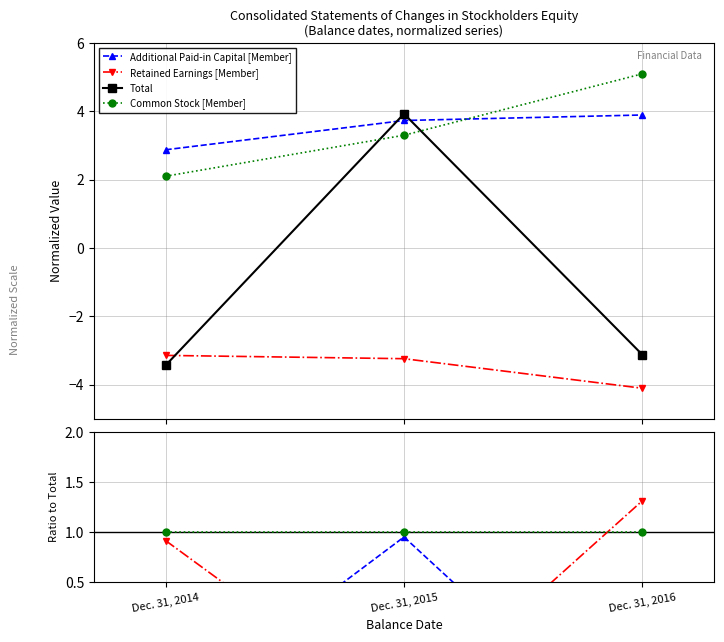

Which series has the largest total across all categories?

Common Stock [Member]